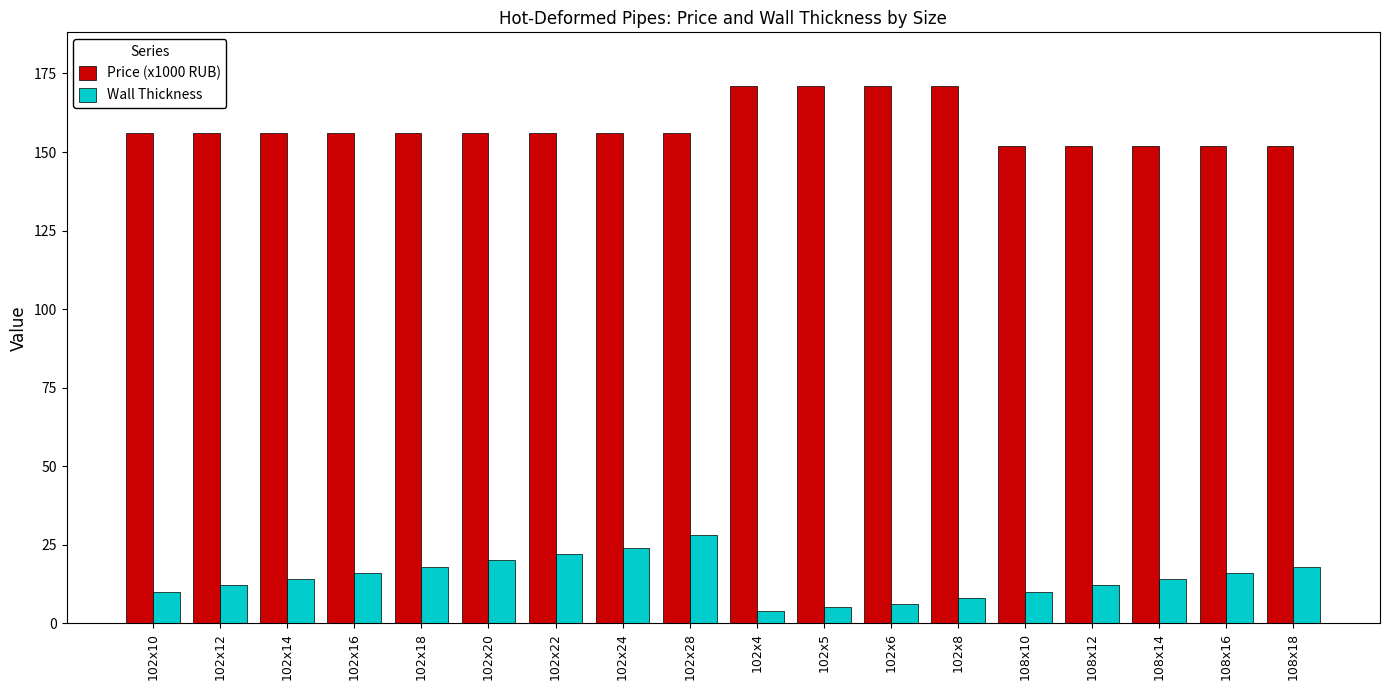

At 102x4, list the series in order from largest to smallest.

Price (x1000 RUB), Wall Thickness